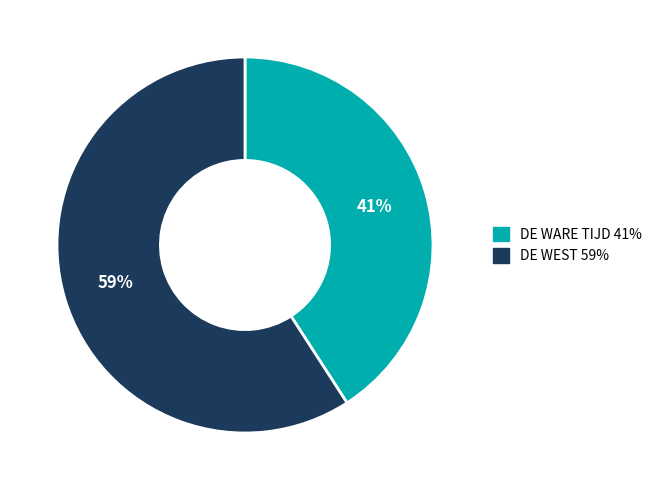

Which slice is the largest?

DE WEST